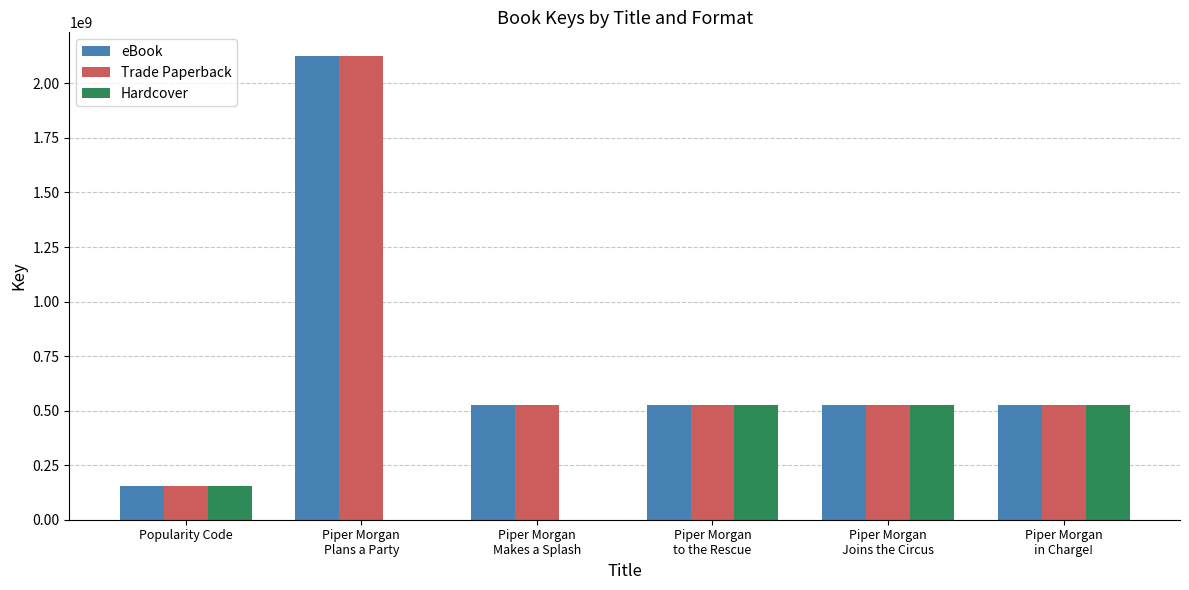

What is the sum of all Trade Paperback values?

4383075774